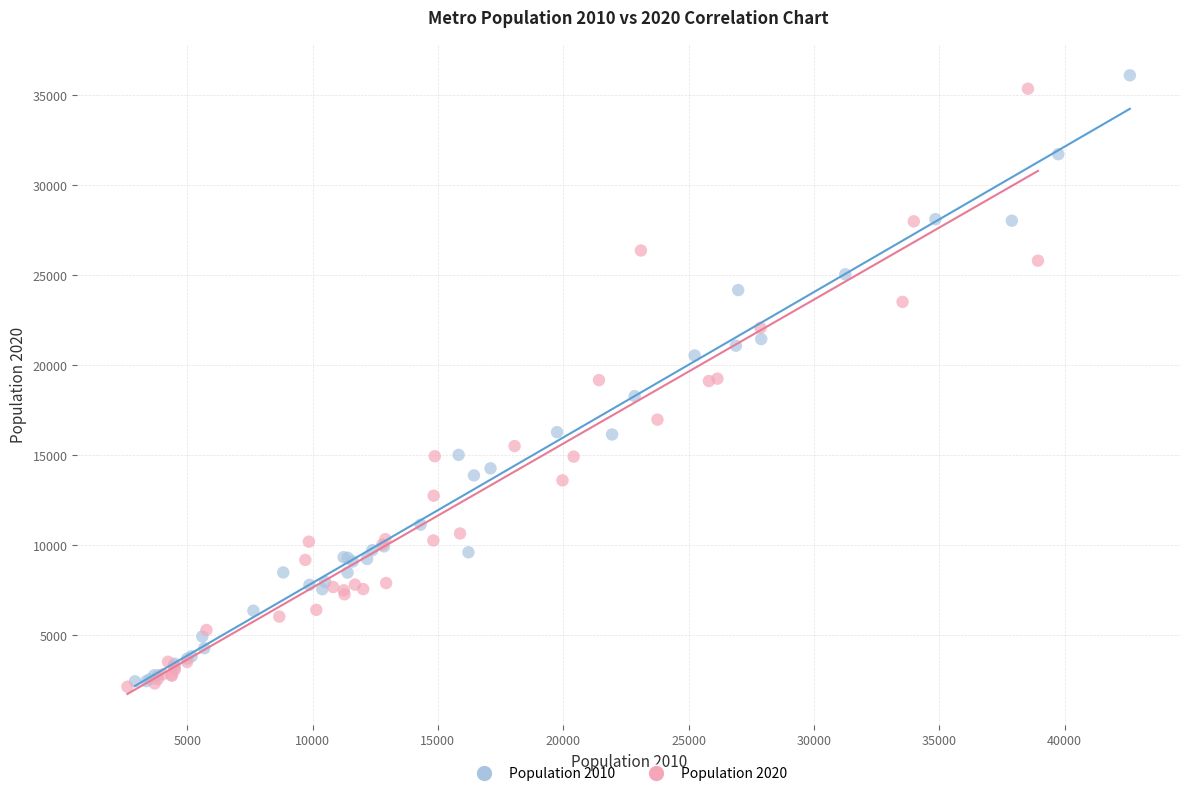

What are all the series names shown in the legend?

Population 2010, Population 2020